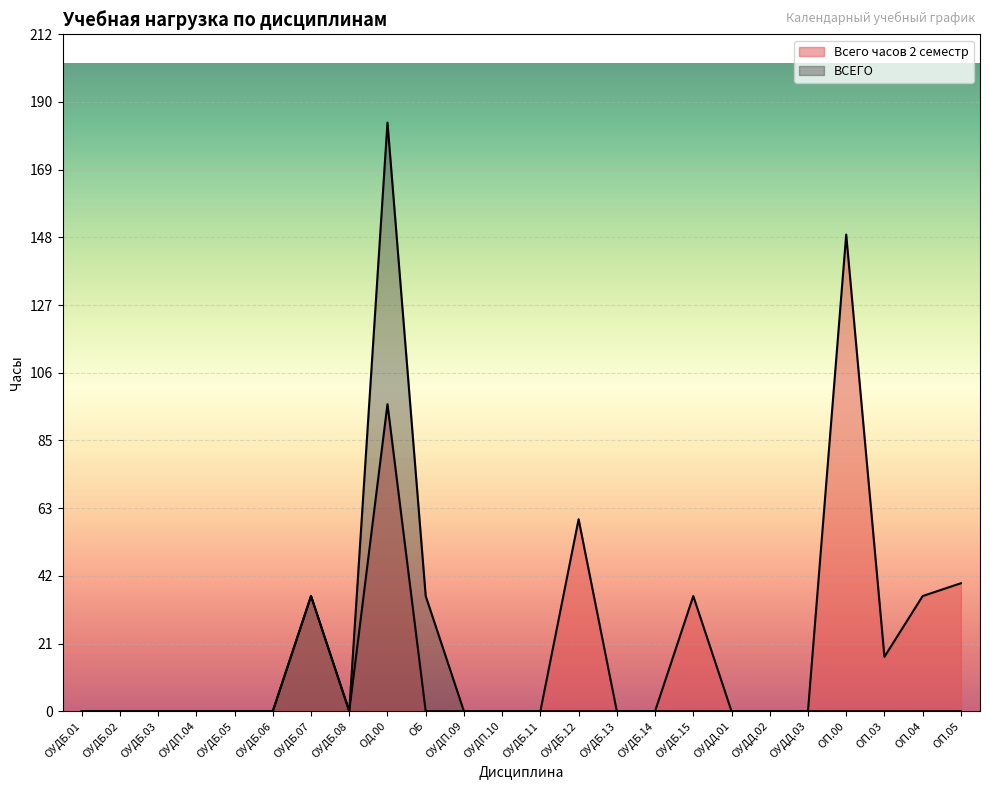

Reading left to right, transcribe all the data shown in this chart.

Всего часов 2 семестр: ОУДБ.01=0	ОУДБ.02=0	ОУДБ.03=0	ОУДП.04=0	ОУДБ.05=0	ОУДБ.06=0	ОУДБ.07=36	ОУДБ.08=0	ОД.00=96	ОБ=0	ОУДП.09=0	ОУДП.10=0	ОУДБ.11=0	ОУДБ.12=60	ОУДБ.13=0	ОУДБ.14=0	ОУДБ.15=36	ОУДД.01=0	ОУДД.02=0	ОУДД.03=0	ОП.00=149	ОП.03=17	ОП.04=36	ОП.05=40
ВСЕГО: ОУДБ.01=0	ОУДБ.02=0	ОУДБ.03=0	ОУДП.04=0	ОУДБ.05=0	ОУДБ.06=0	ОУДБ.07=36	ОУДБ.08=0	ОД.00=184	ОБ=36	ОУДП.09=0	ОУДП.10=0	ОУДБ.11=0	ОУДБ.12=0	ОУДБ.13=0	ОУДБ.14=0	ОУДБ.15=0	ОУДД.01=0	ОУДД.02=0	ОУДД.03=0	ОП.00=0	ОП.03=0	ОП.04=0	ОП.05=0